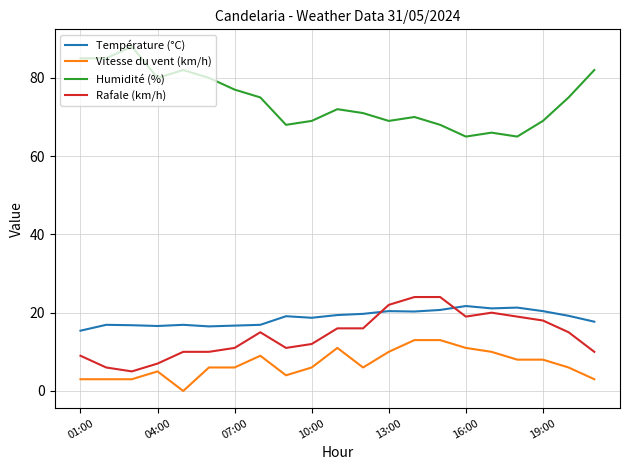

What is the maximum value shown in the chart?

88.0